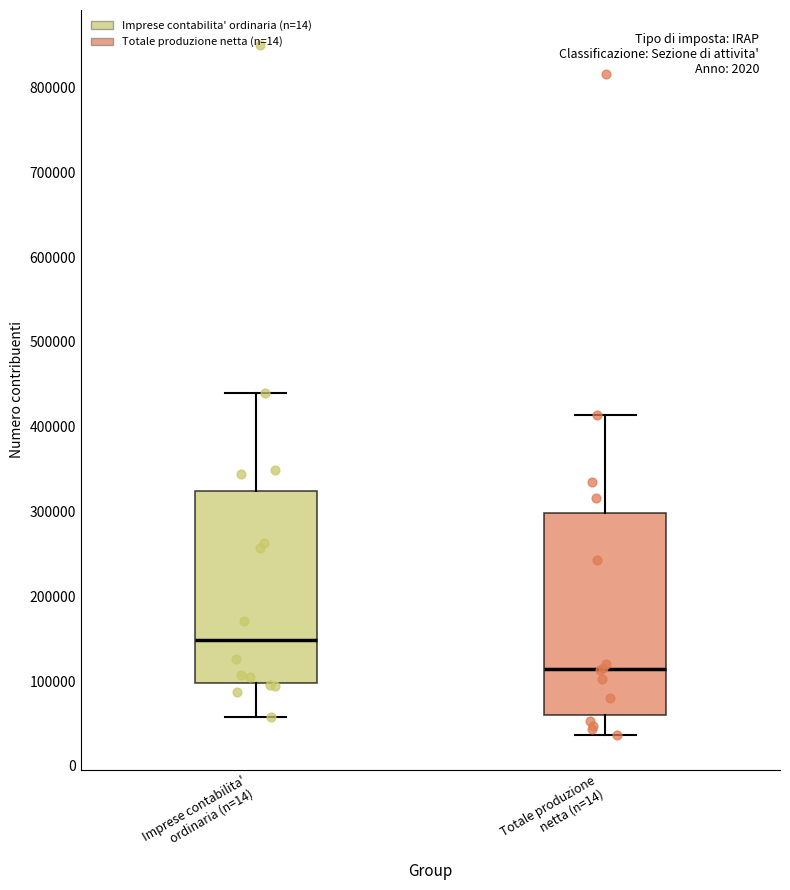

Which box's median line is the highest?

Imprese contabilita' ordinaria (n=14)